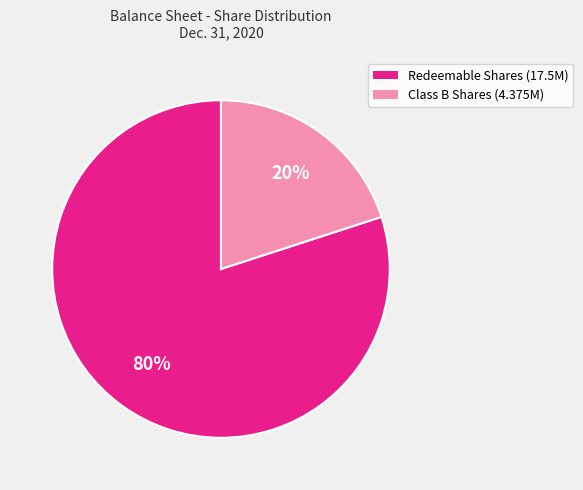

Does any single category account for the majority?

Yes